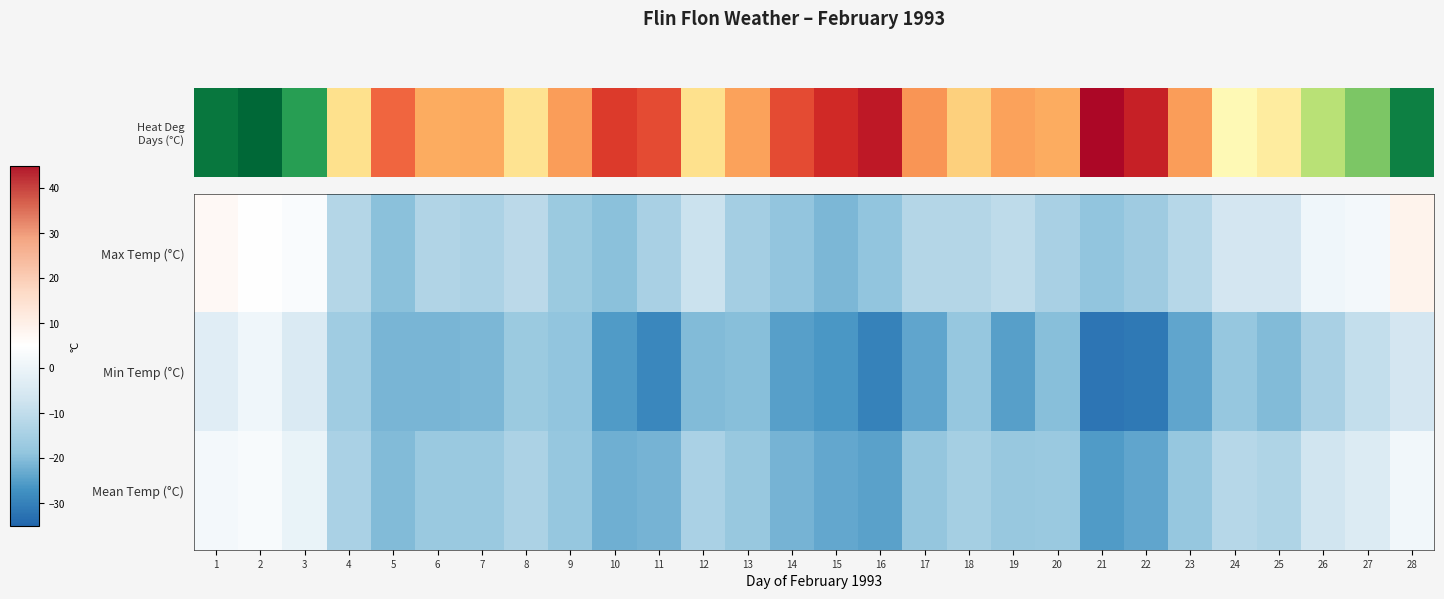

Which has a higher value, 20 or 1?

1